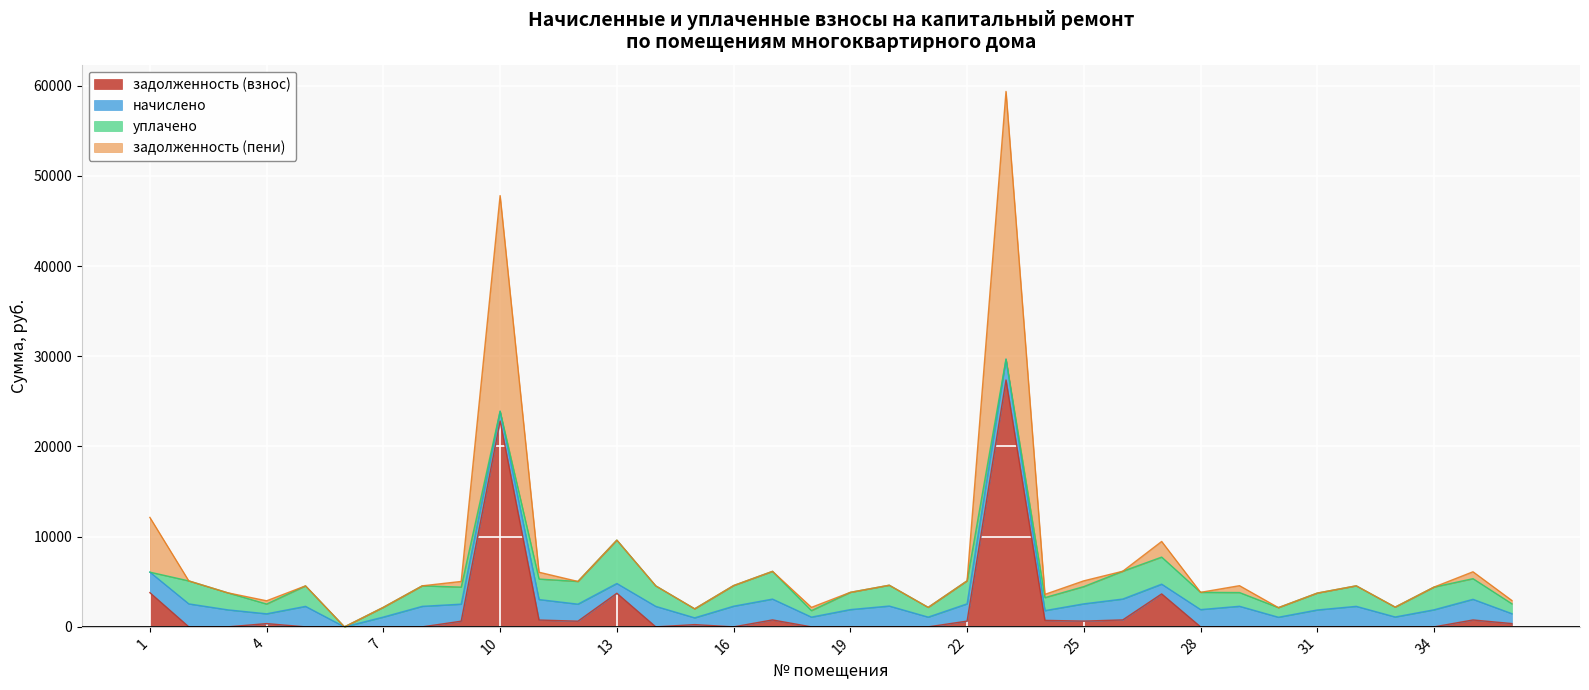

True or false: задолженность (пени) has more than 0 points higher than both neighbors.

True